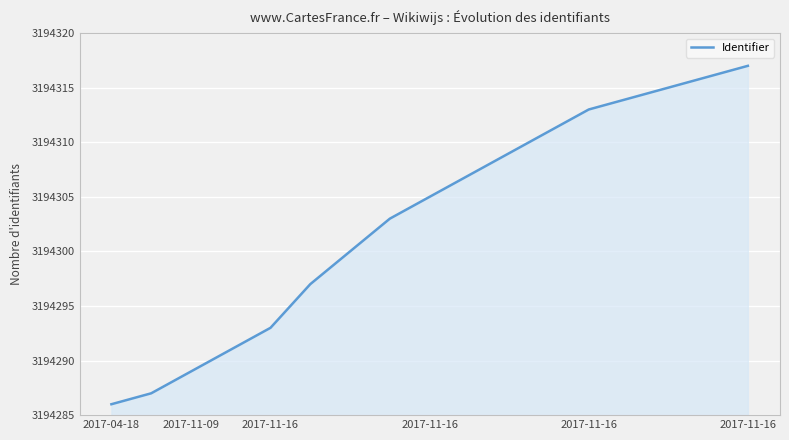

How many categories are shown in the chart?

17